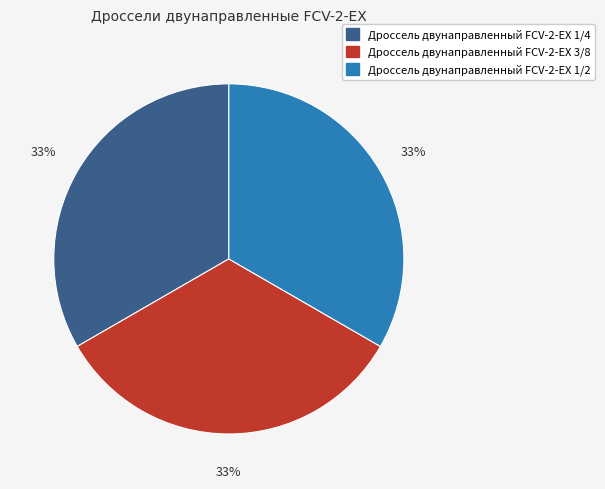

How many slices are in this pie chart?

3